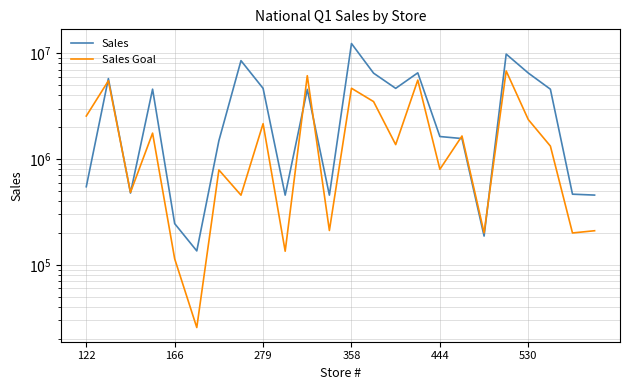

What is the sum of all Sales Goal values?

48891617